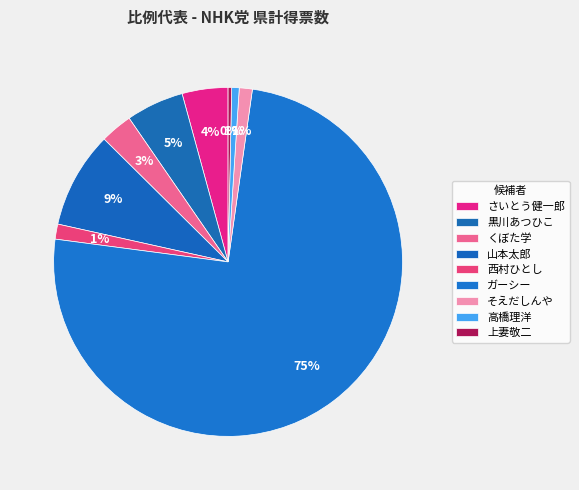

What is the change in value from くぼた学 to 上妻敬二?

-72.3